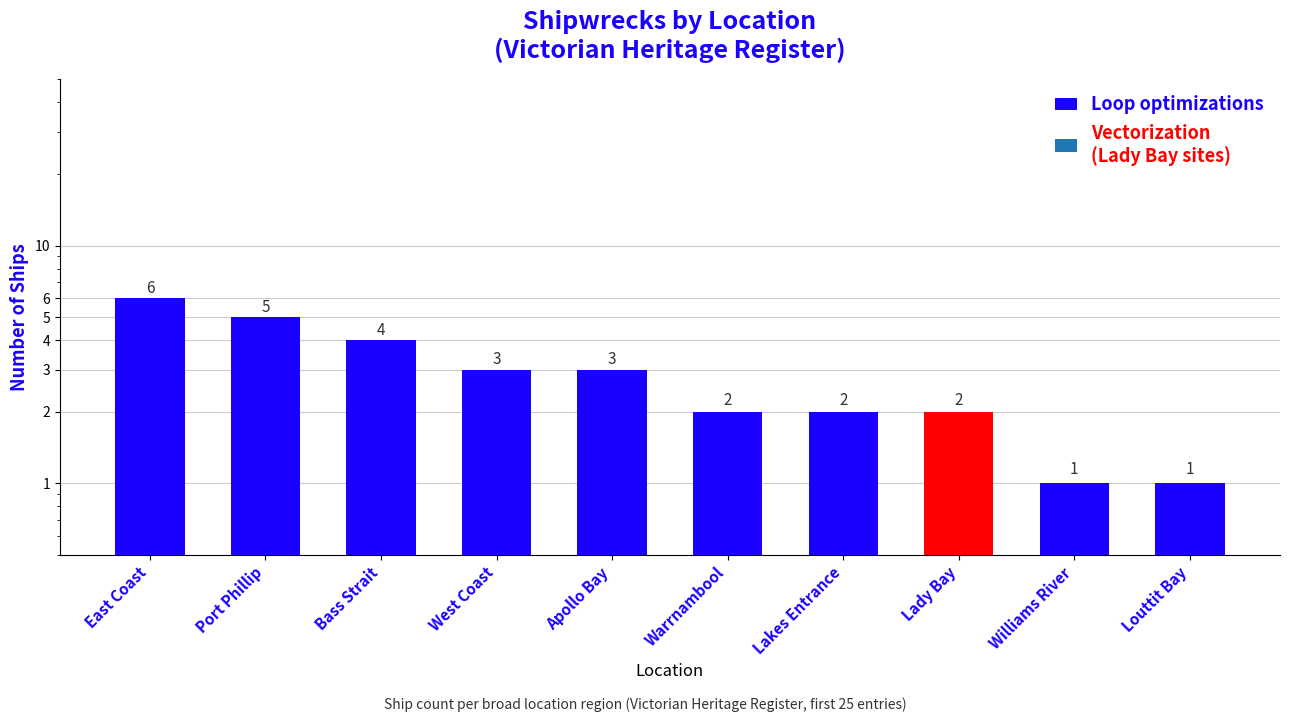

What value does the data have at Williams River?

1